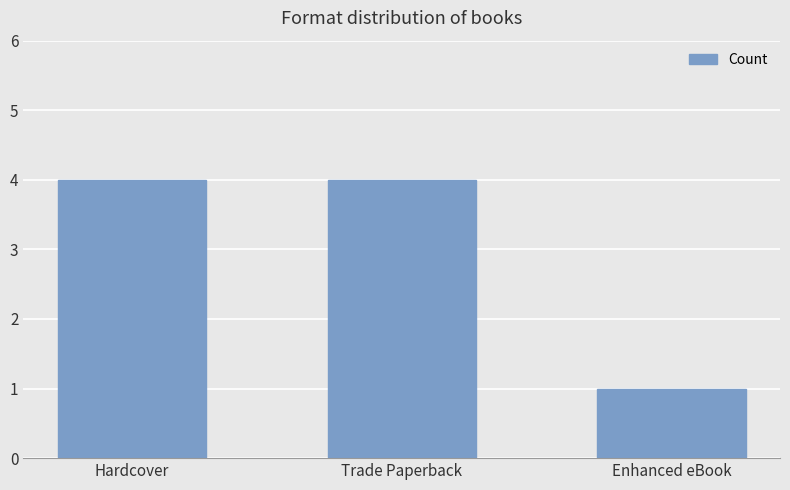

Is it true that the value at Hardcover is 4?

True